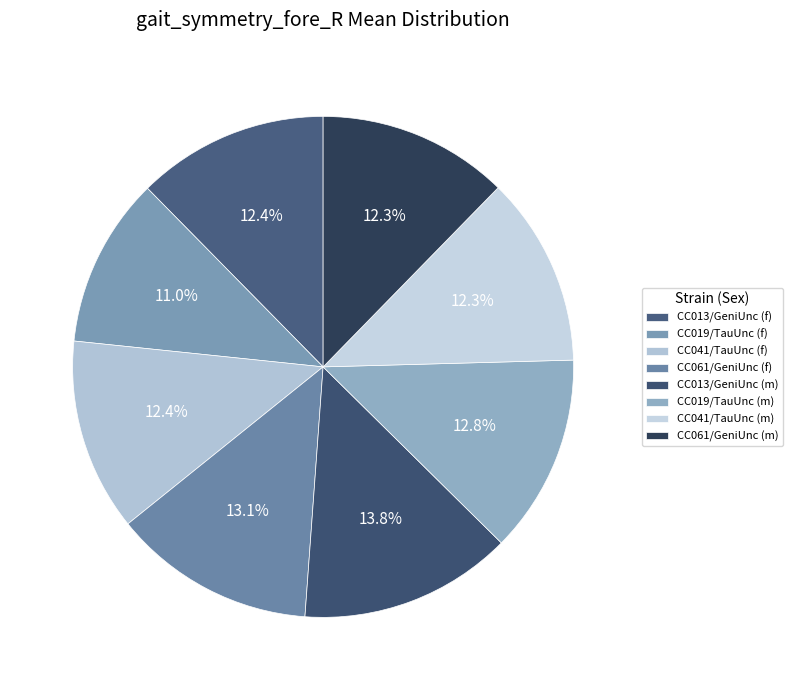

What is the largest slice in the pie chart?

CC013/GeniUnc (m)